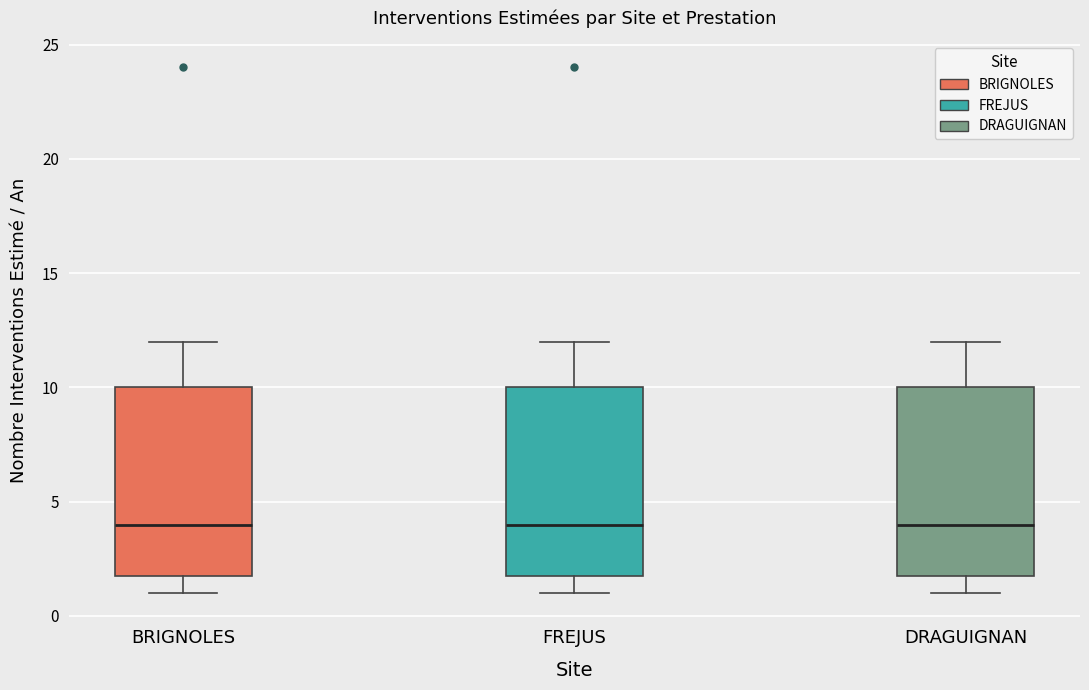

Where does the median line of the box for DRAGUIGNAN sit on the y-axis? The values are not printed on the chart, so give them approximately, as read against the axis.

4